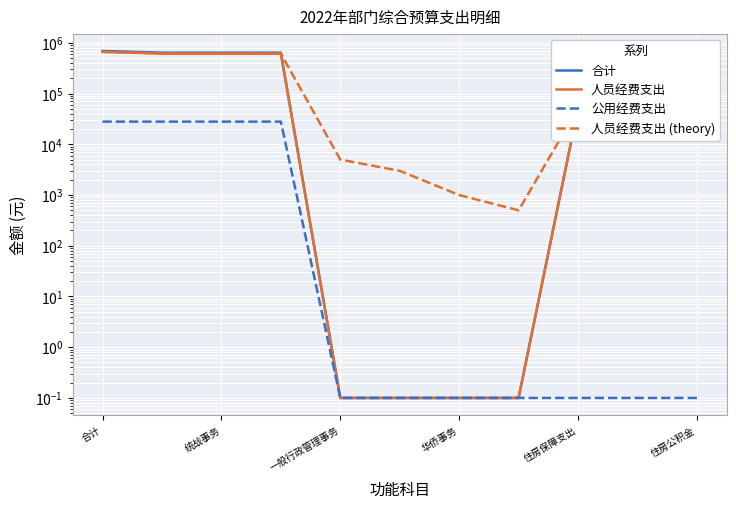

At 7, list the series in order from smallest to largest.

合计, 人员经费支出, 公用经费支出, 人员经费支出 (theory)